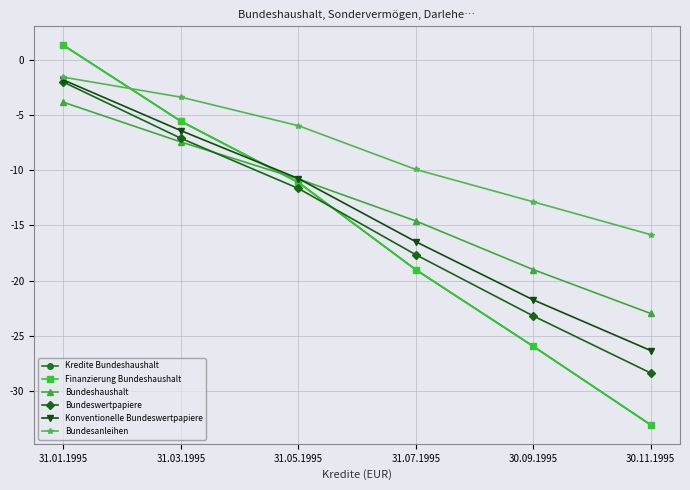

Does the chart have visible grid lines?

Yes